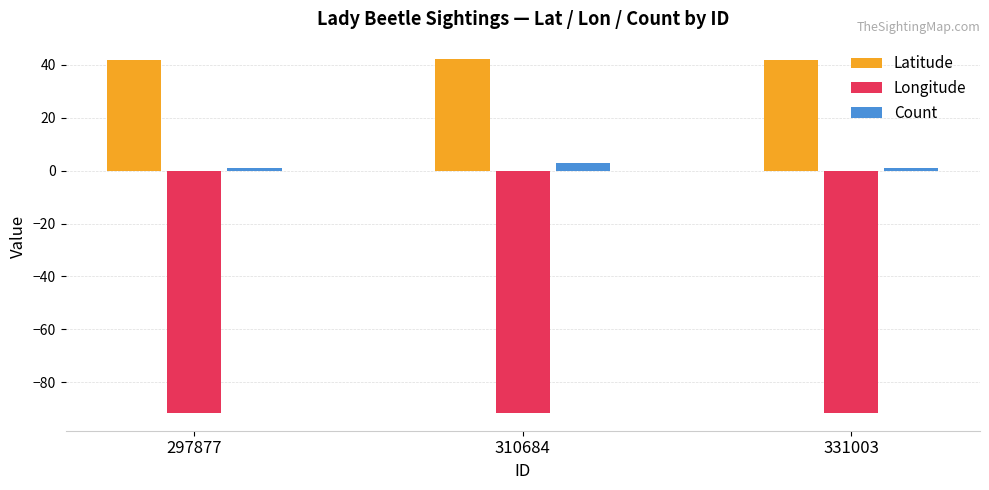

What is the difference between the highest and lowest values at 297877?

133.4